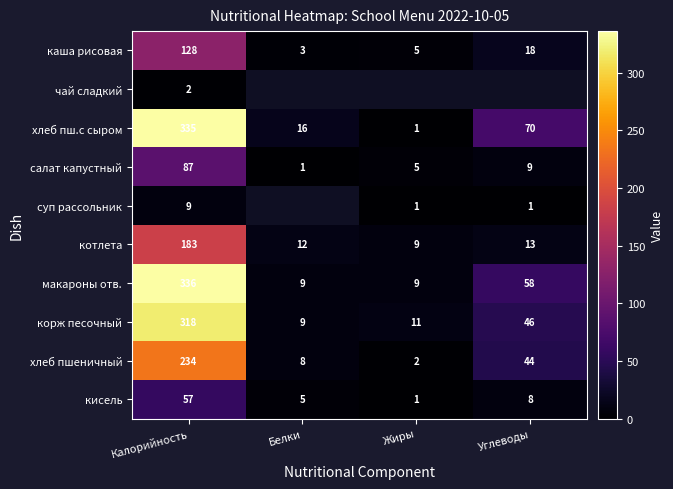

Is it true that хлеб пшеничный equals 2.2 at Белки?

False